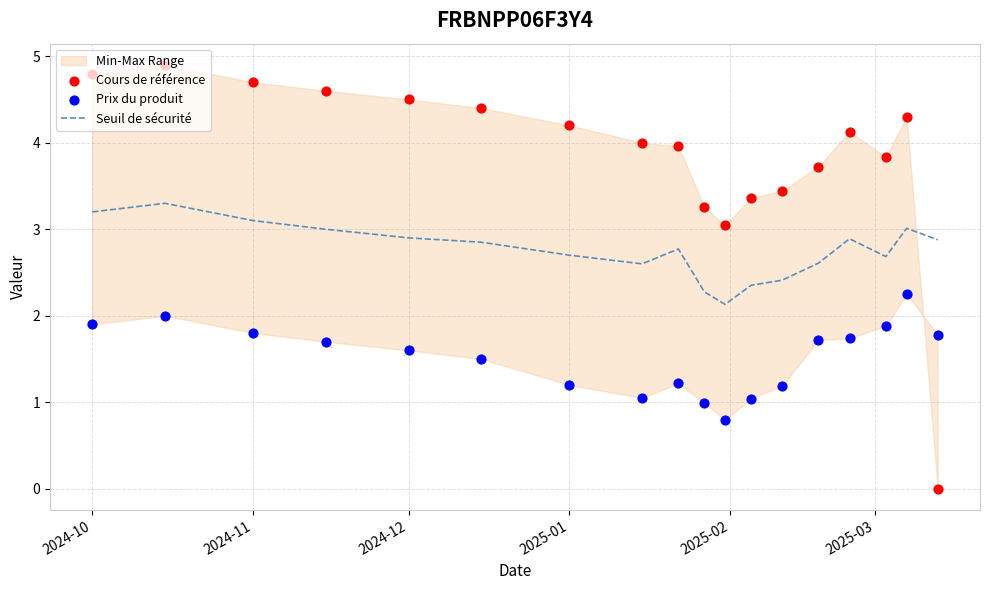

Which series has the widest spread of Y values?

Cours de référence